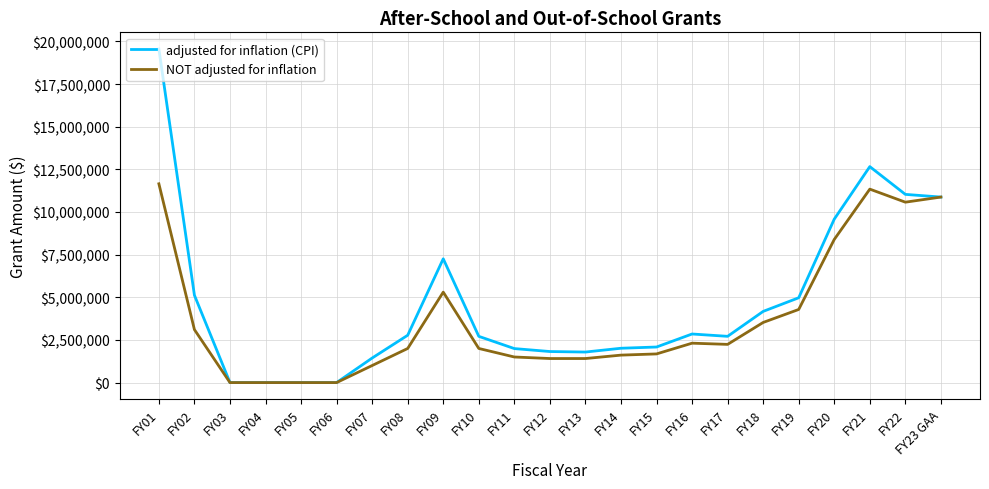

How many distinct data groups are displayed?

2